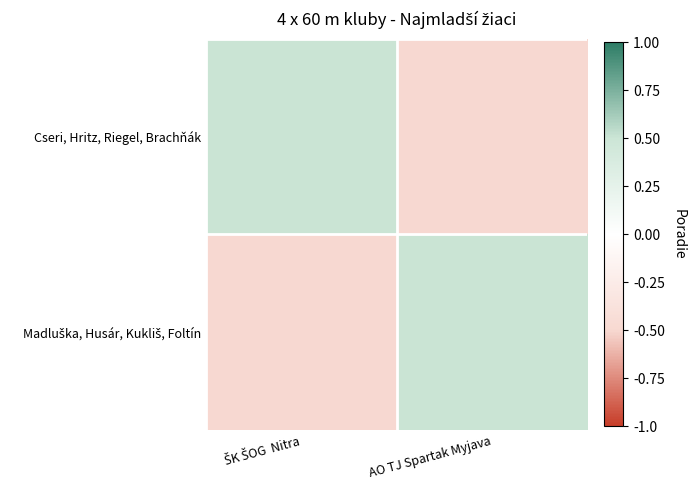

Which series has the largest range (max minus min)?

Cseri, Hritz, Riegel, Brachňák